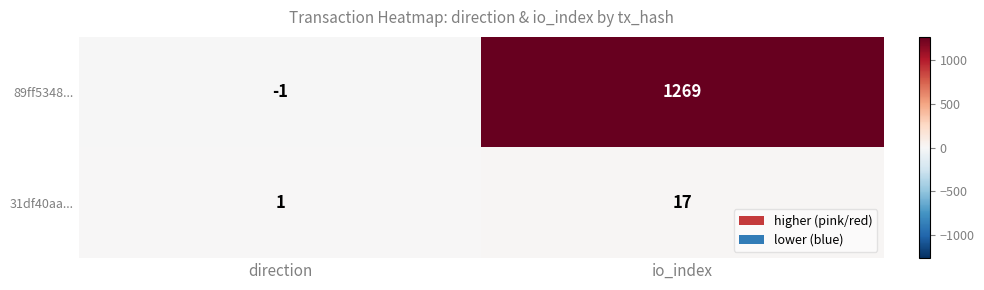

What is the greatest value displayed?

1269